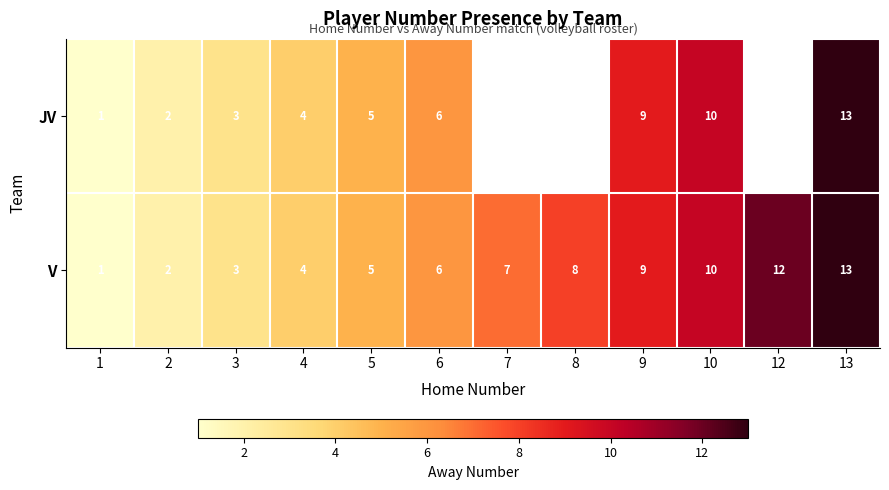

Which has a higher value, 5 or 10?

10